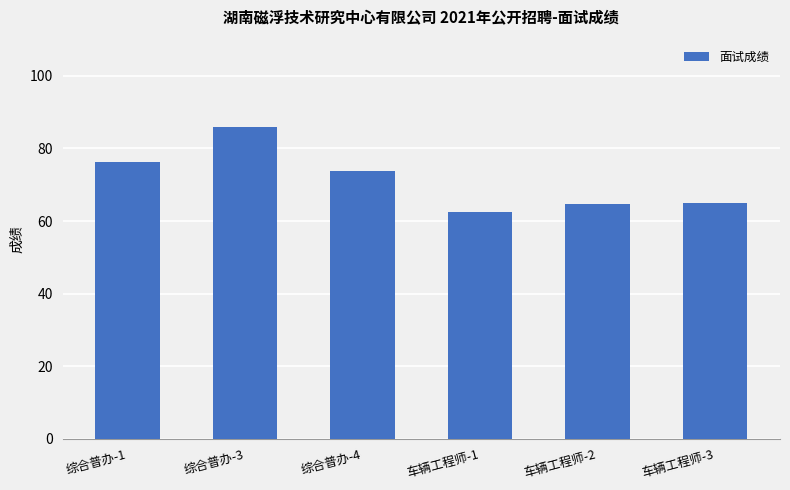

Is it true that the value at 车辆工程师-3 is 65.0?

True